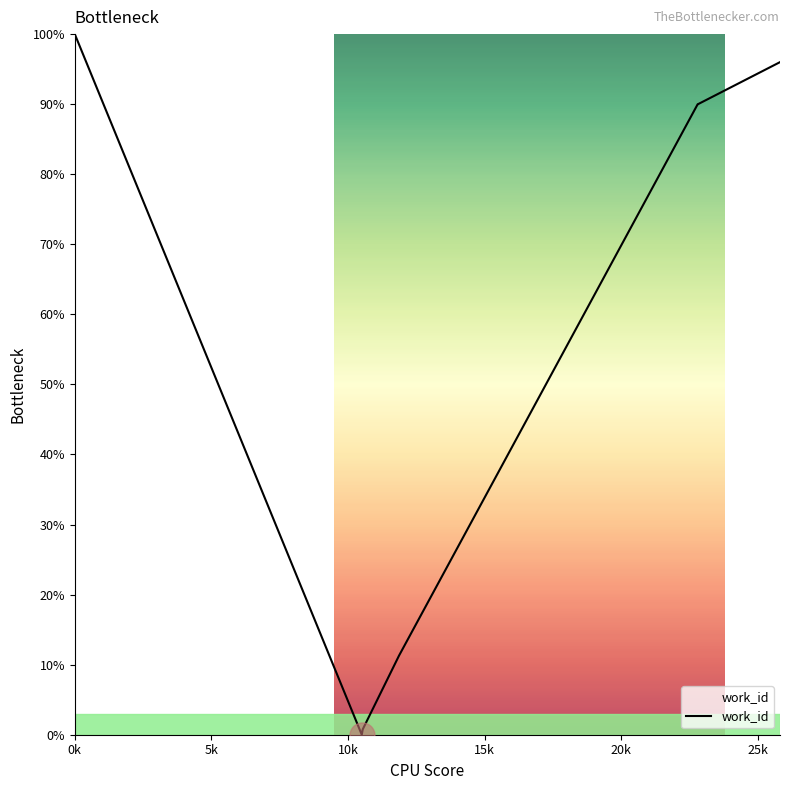

Reading right to left, extract all data points from this chart.

100.0	90.0	90.0	90.0	90.0	90.0	11.3	0.8	0.0	100.0